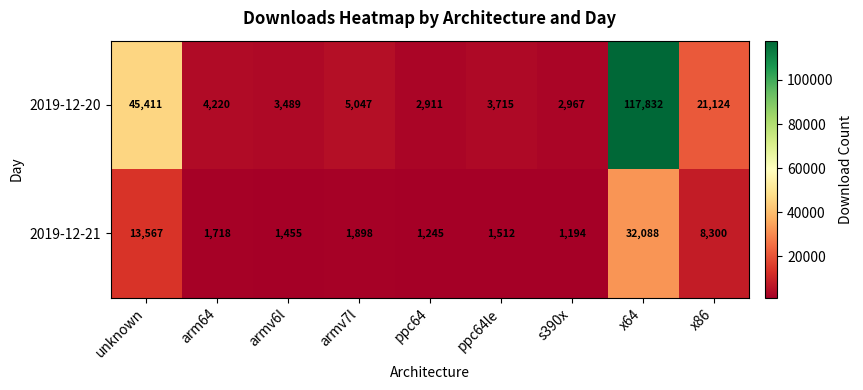

Reading right to left, what are all the values shown in this chart?

2019-12-20: 21124	117832	2967	3715	2911	5047	3489	4220	45411
2019-12-21: 8300	32088	1194	1512	1245	1898	1455	1718	13567